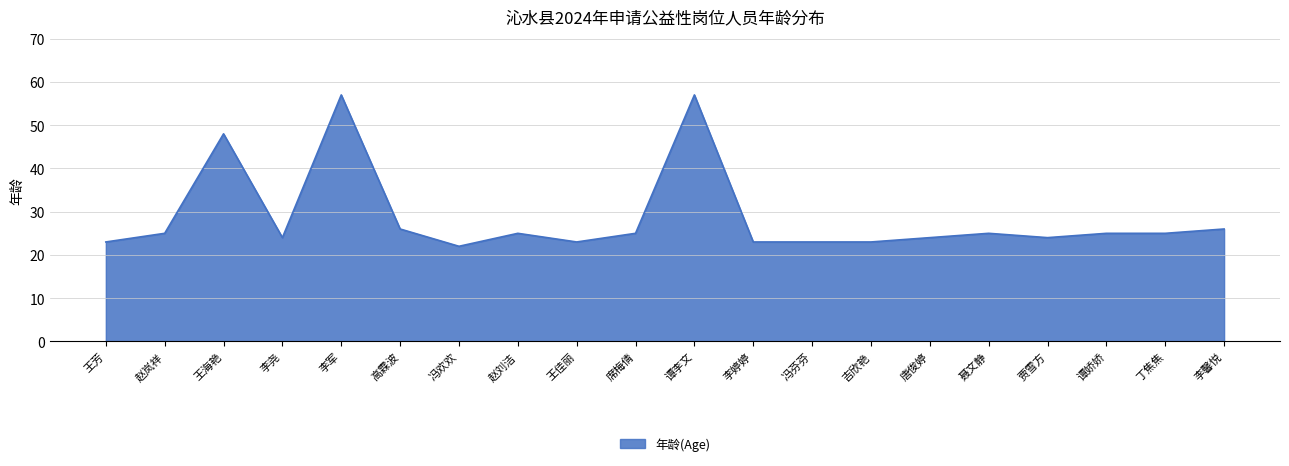

What is the difference between the maximum and second lowest values?

34